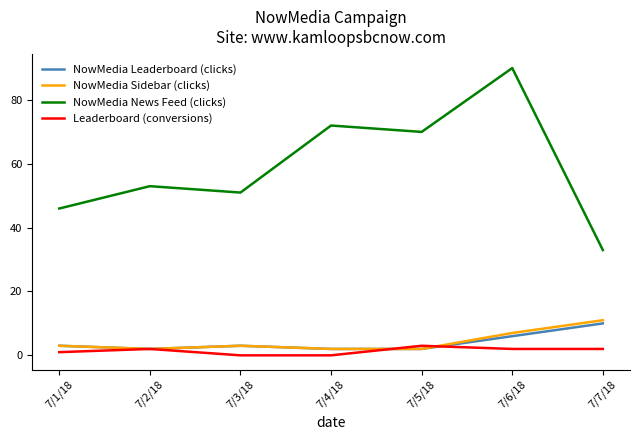

Does the chart display data point markers on the line(s)?

No